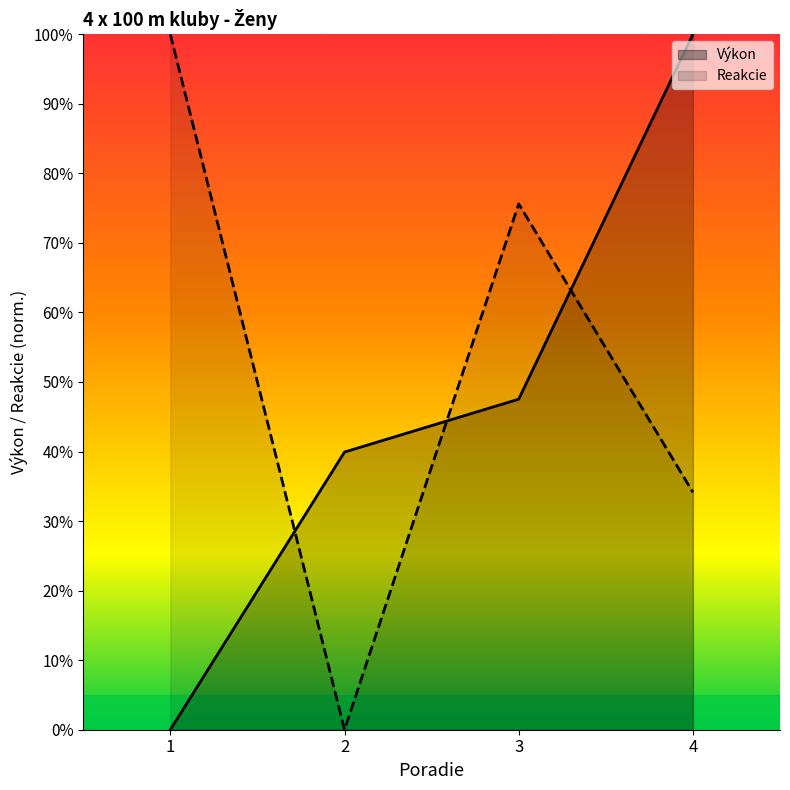

Which series has the widest spread of values?

Výkon